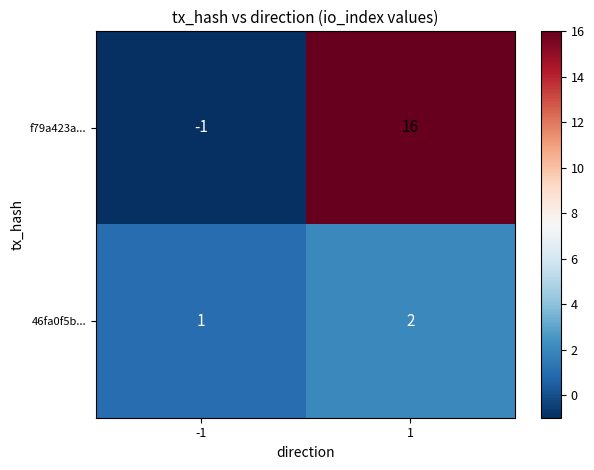

The value of f79a423a... at 1 is 16. True or false?

True